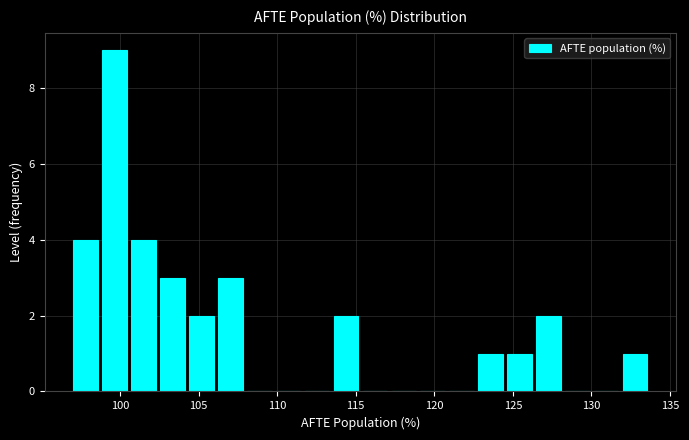

Read against the x-axis, roughly where is the centre of the tallest bar?

99.5